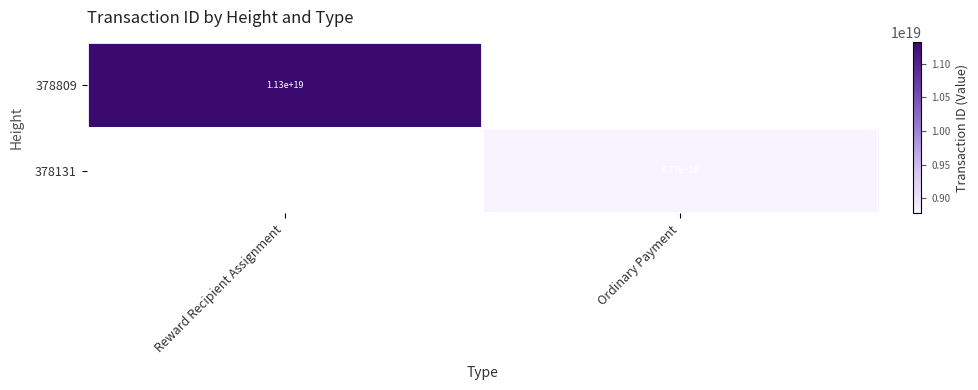

The value of 378131 at Ordinary Payment is 8770000000000000000. True or false?

True